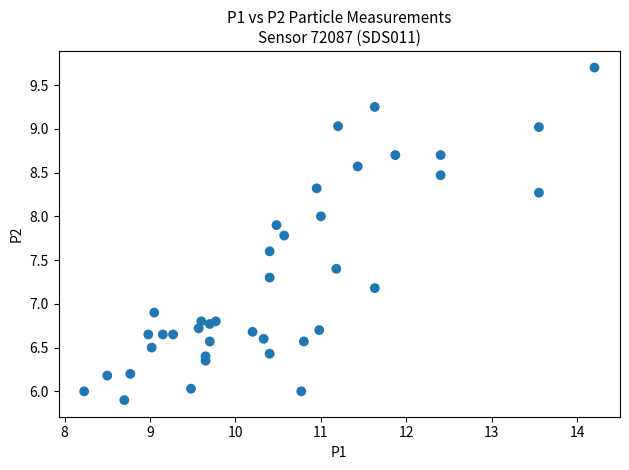

What Y value in the scatter plot is closest to 7?

6.9